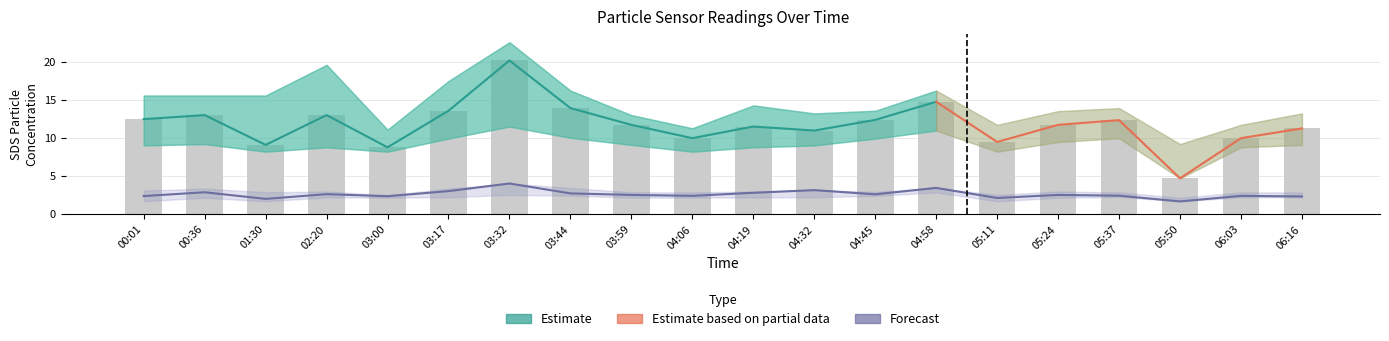

Which has a higher value, 03:00 or 03:44?

03:44